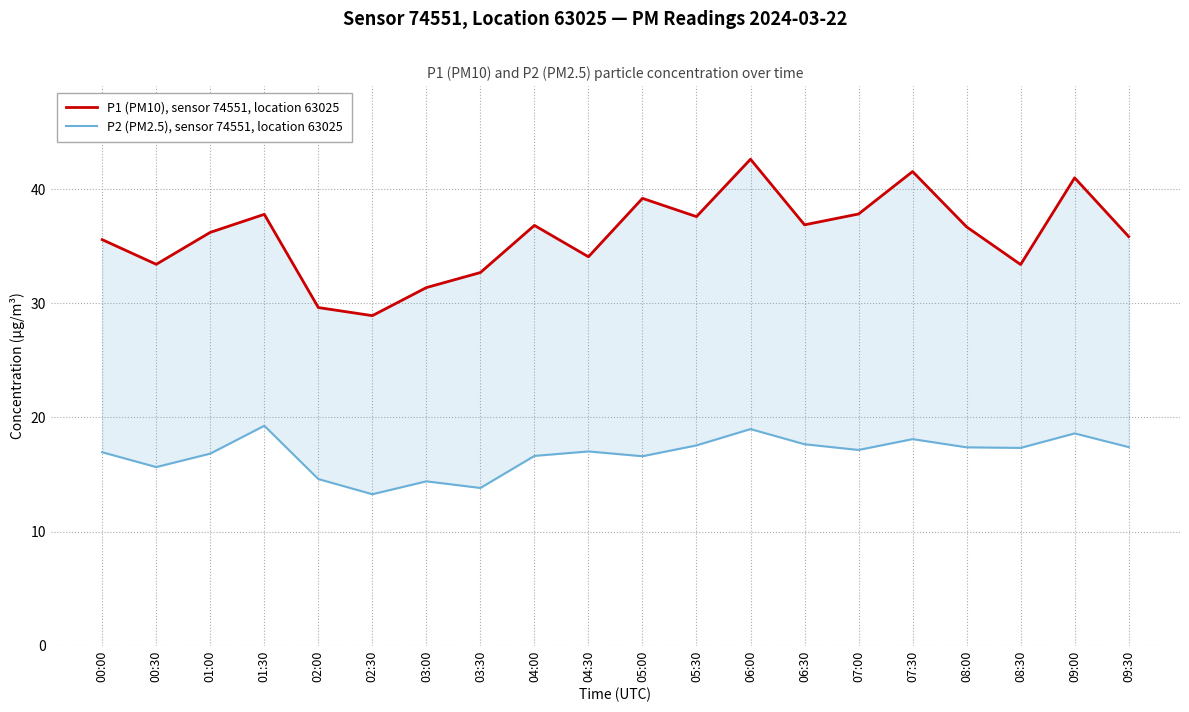

What is the highest value of the P2 (PM2.5), sensor 74551, location 63025 series?

19.3